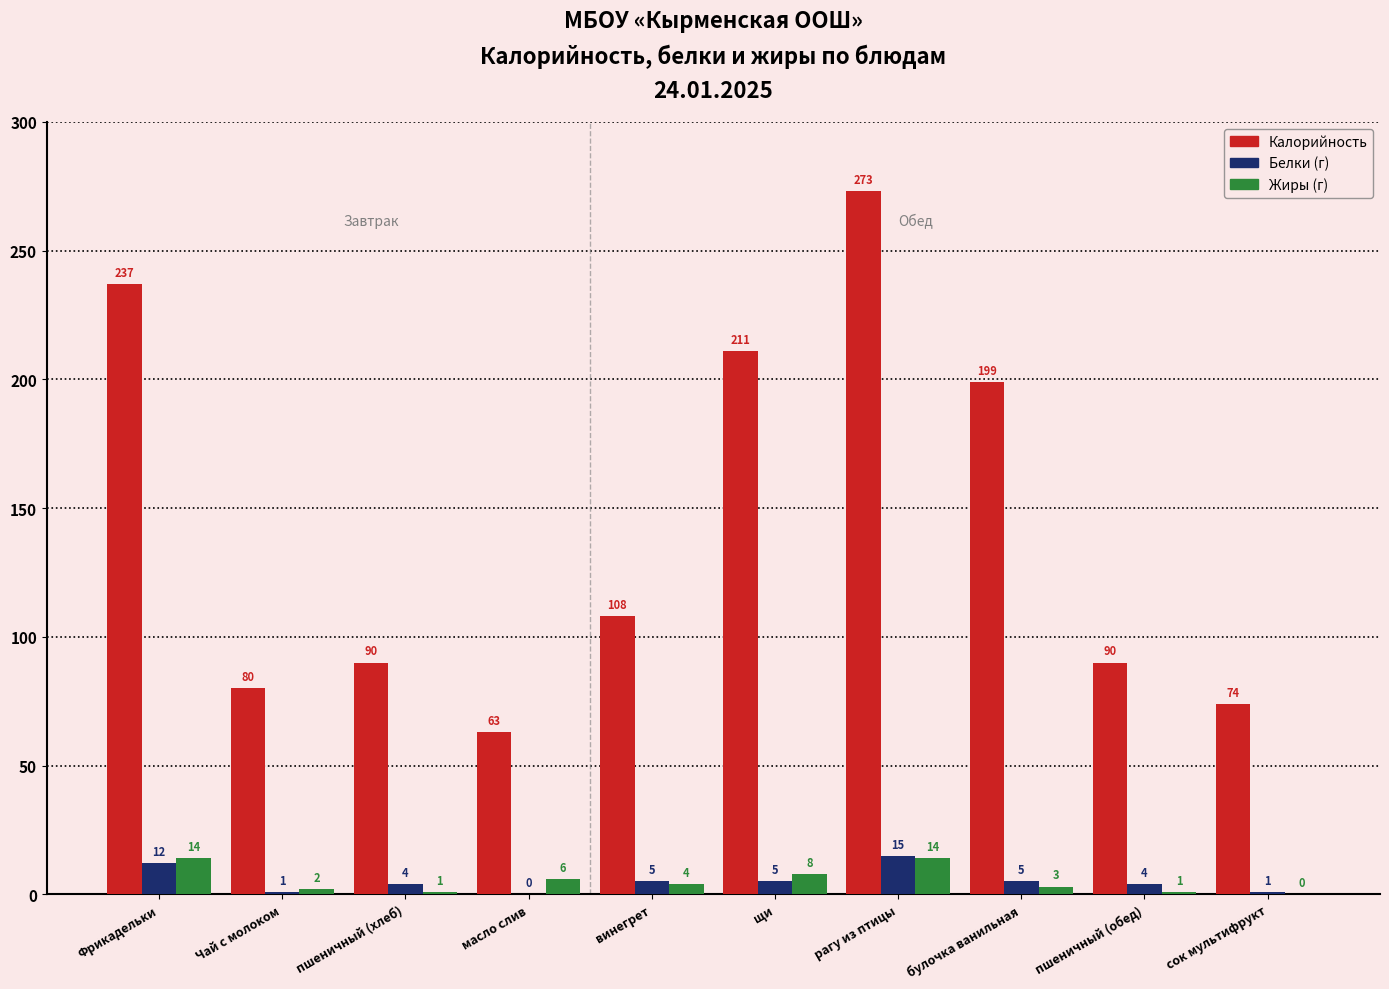

What is the total value across all series at Чай с молоком?

83